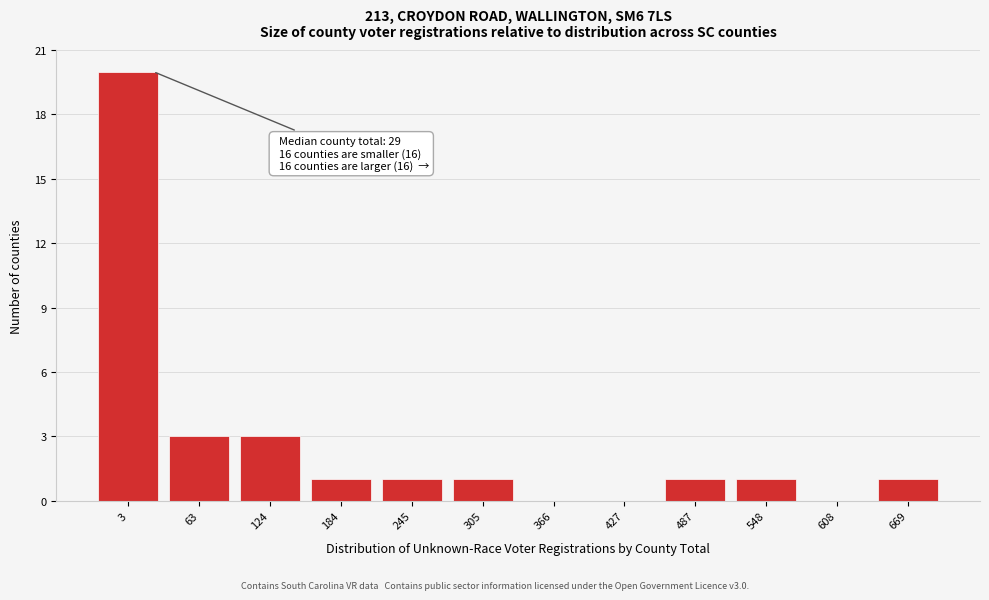

Reading right to left, transcribe all the data shown in this chart.

669=1	608=0	548=1	487=1	427=0	366=0	305=1	245=1	184=1	124=3	63=3	3=20